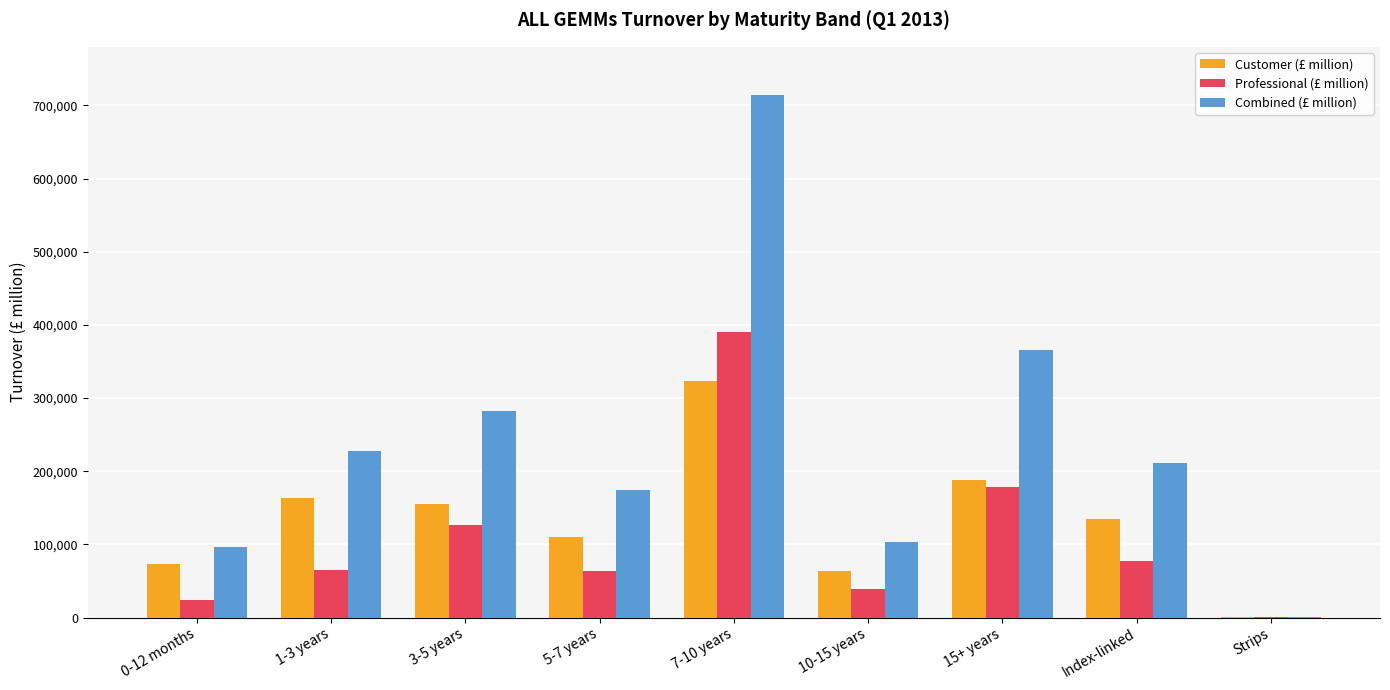

What is the greatest value displayed?

714153.1